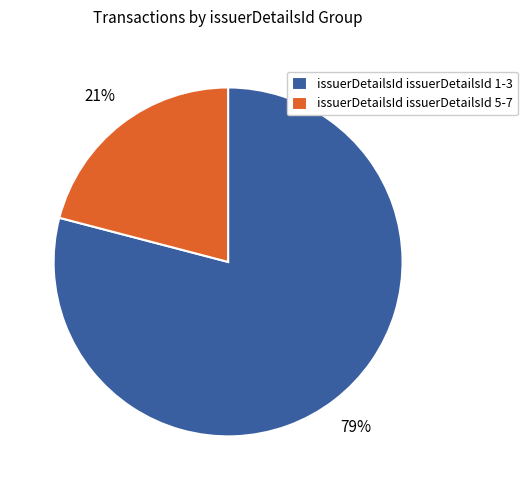

To the nearest percent, what is the average slice percentage?

50%